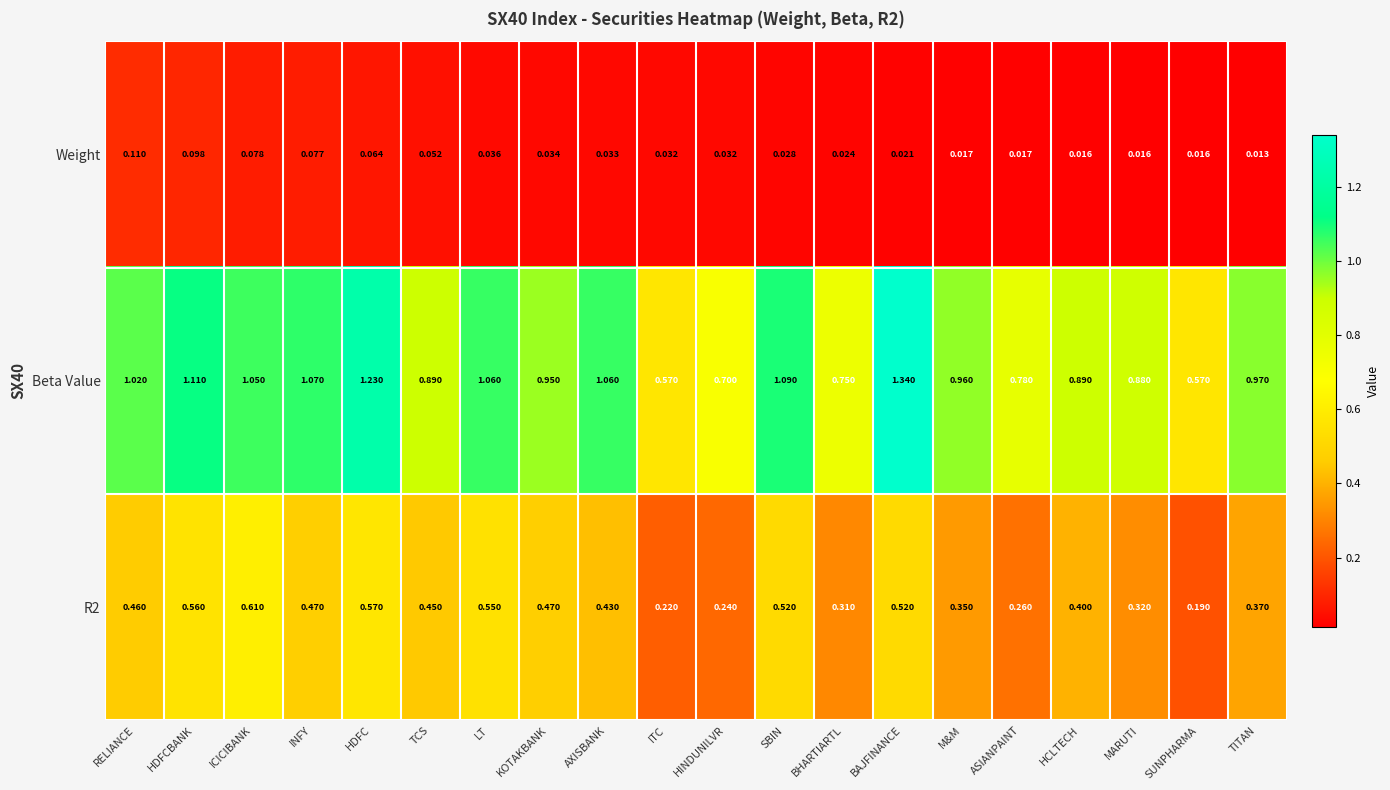

Is the value of R2 at BHARTIARTL greater than the value of Beta Value at MARUTI?

No